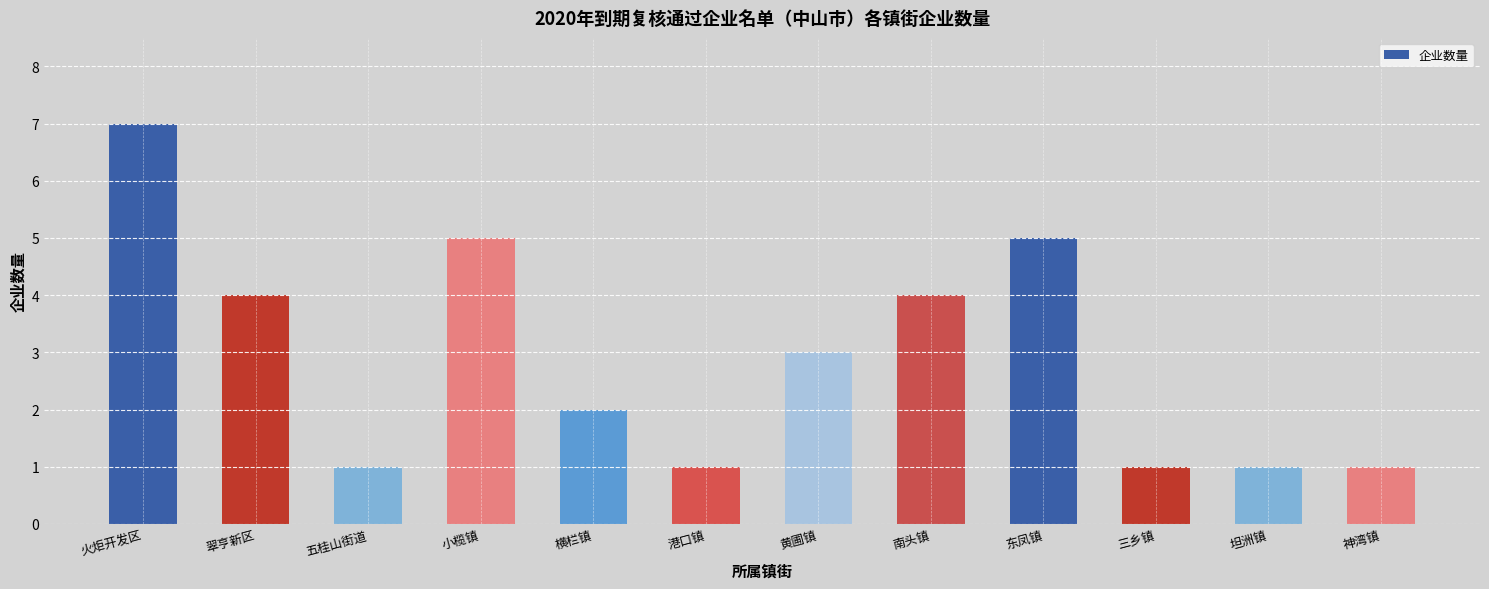

What is the greatest value displayed?

7